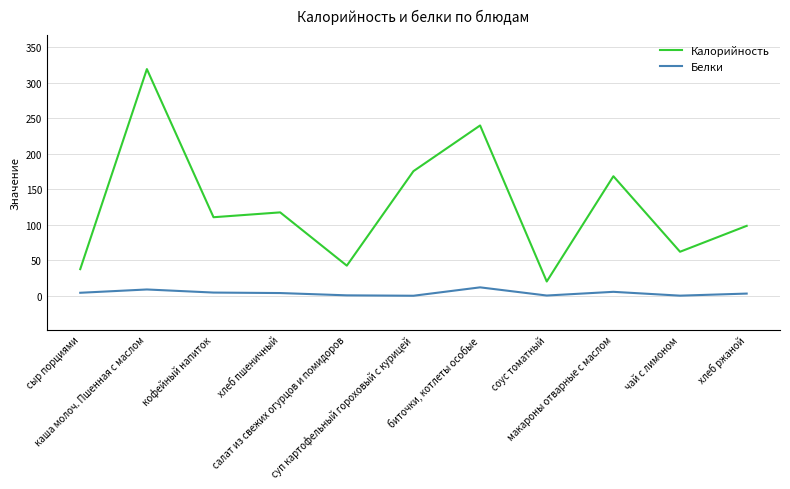

Where is Калорийность nearest to the value 169?

макароны отварные с маслом